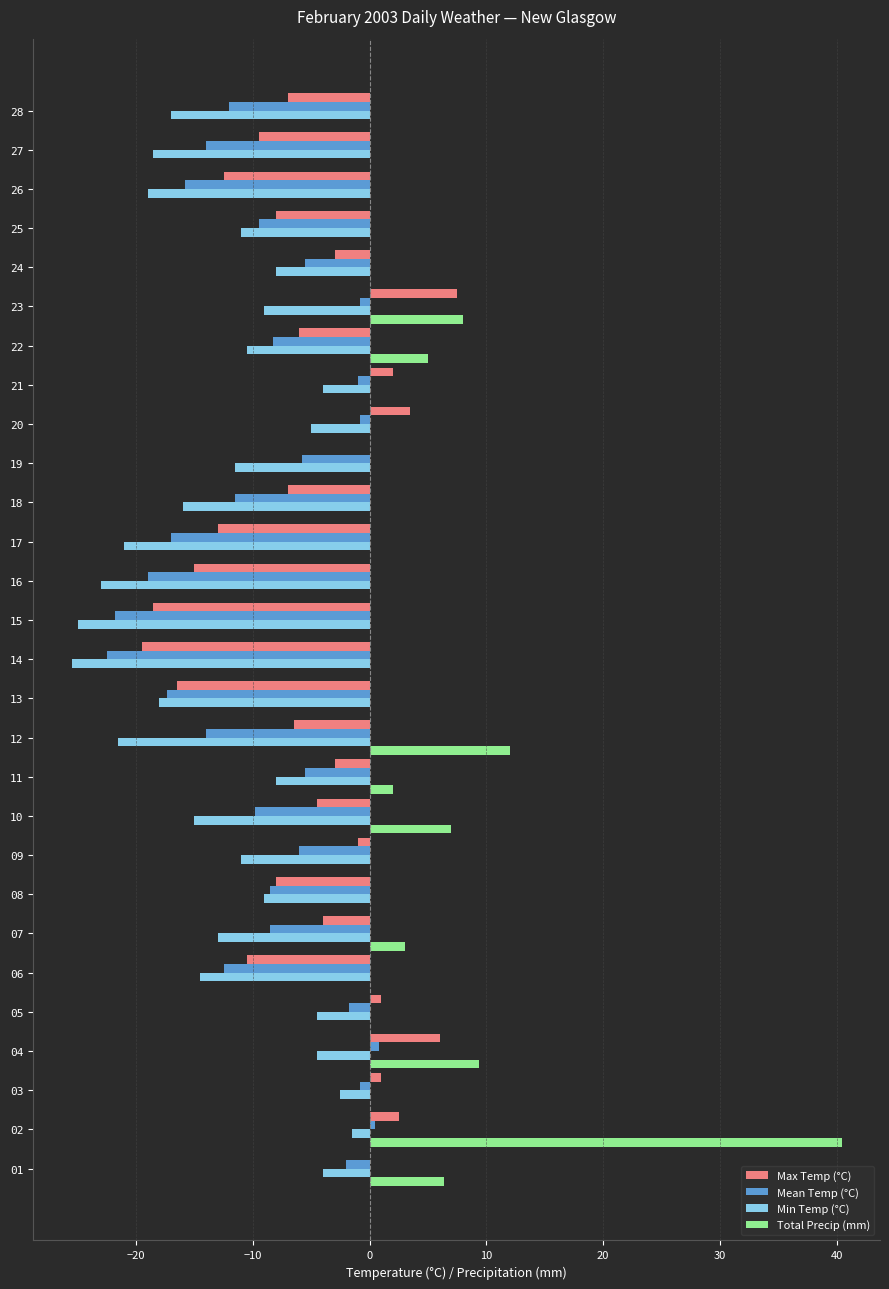

Between 15 and 22, which series saw the biggest shift?

Min Temp (°C)